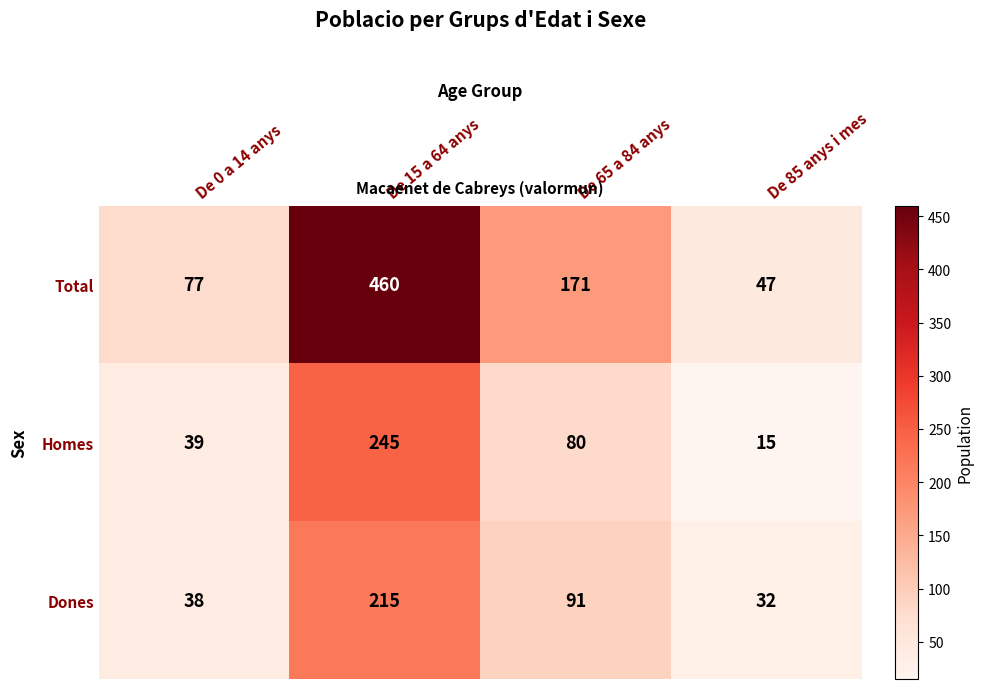

Which series has the largest total across all categories?

Total